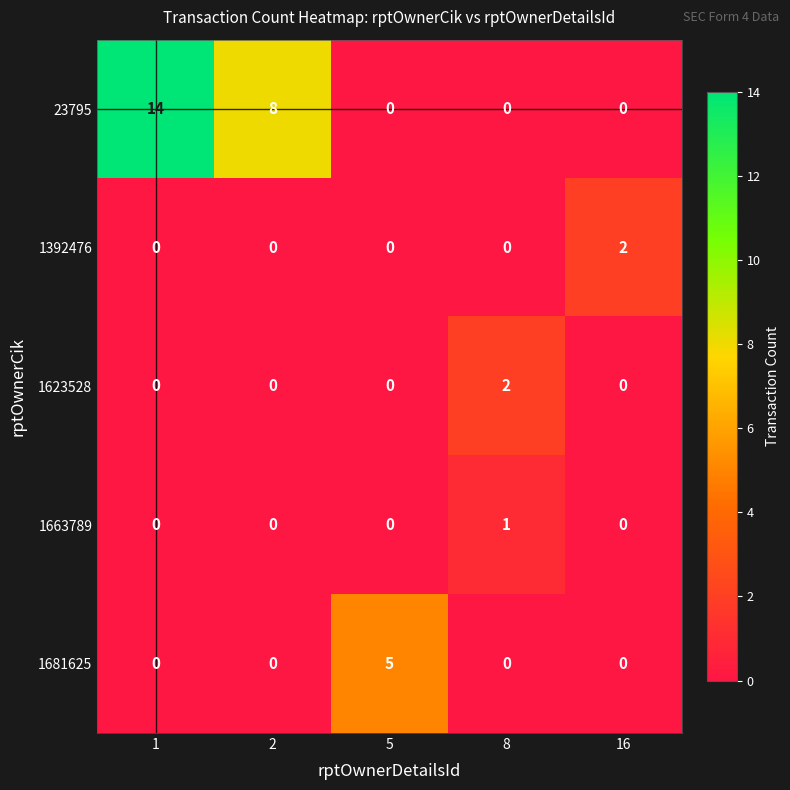

Which series has the widest spread of values?

23795